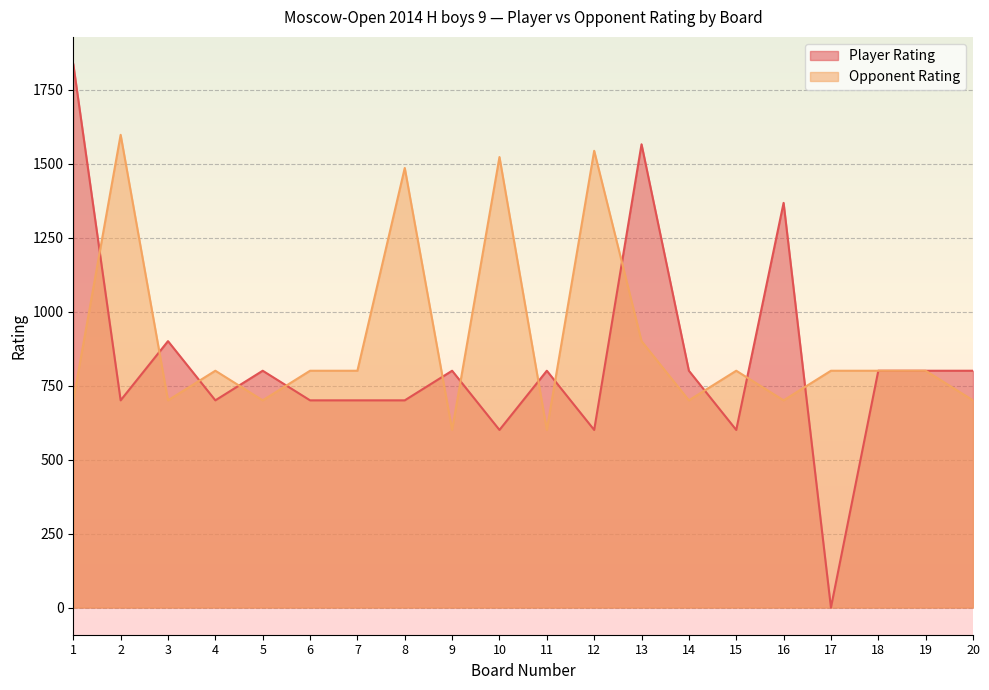

What are all the series names shown in the legend?

Player Rating, Opponent Rating